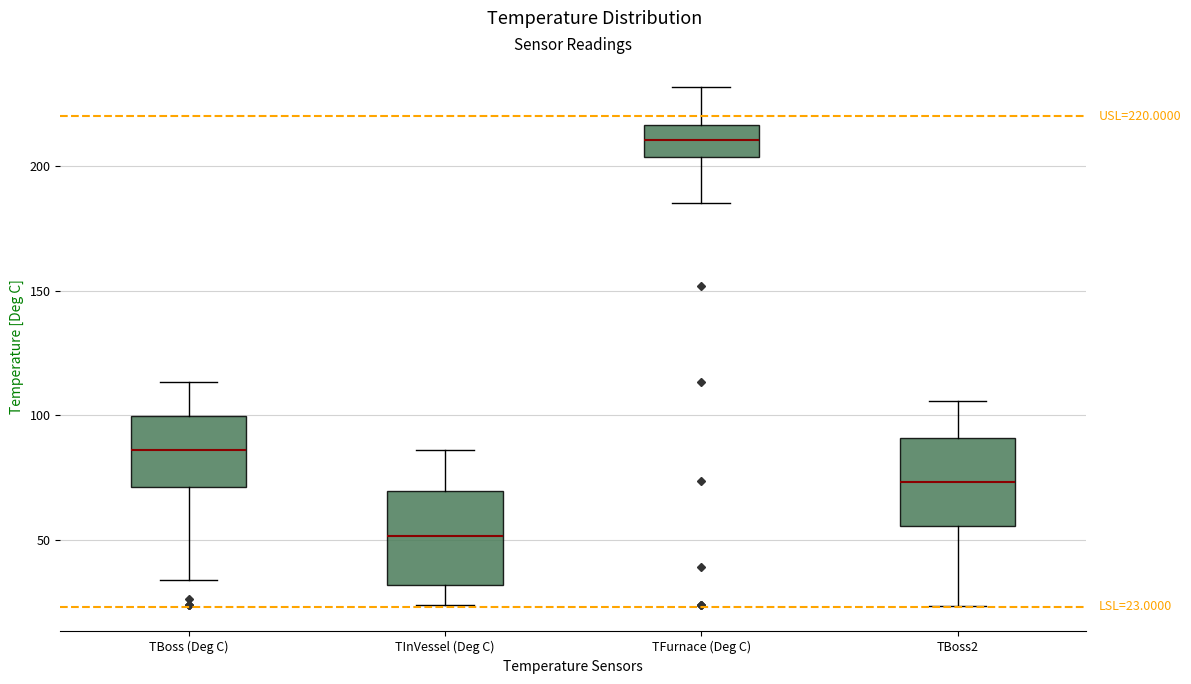

Which box has the lowest median line?

TInVessel (Deg C)